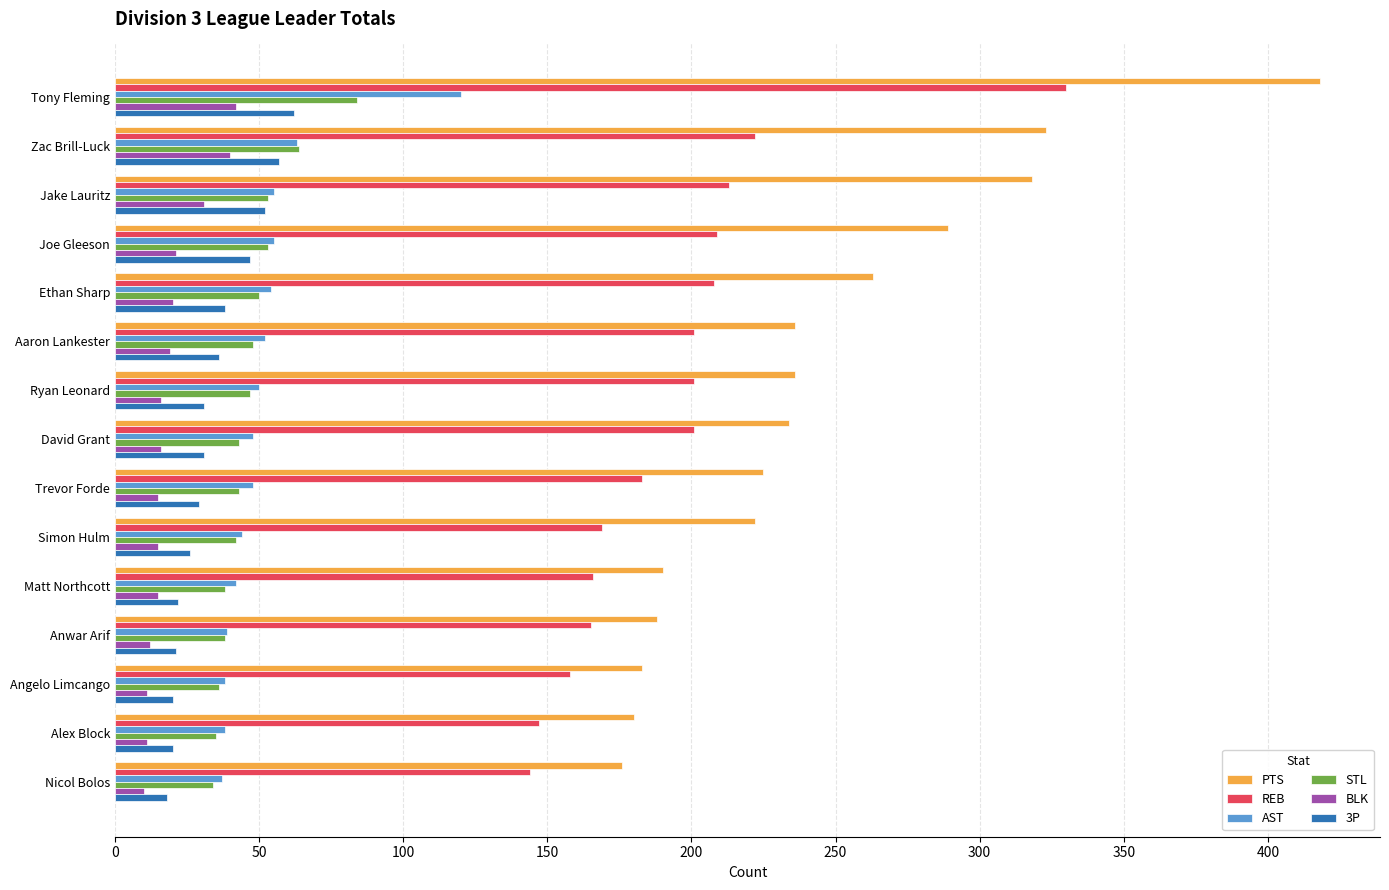

True or false: 3P has a value of 82 at Jake Lauritz.

False